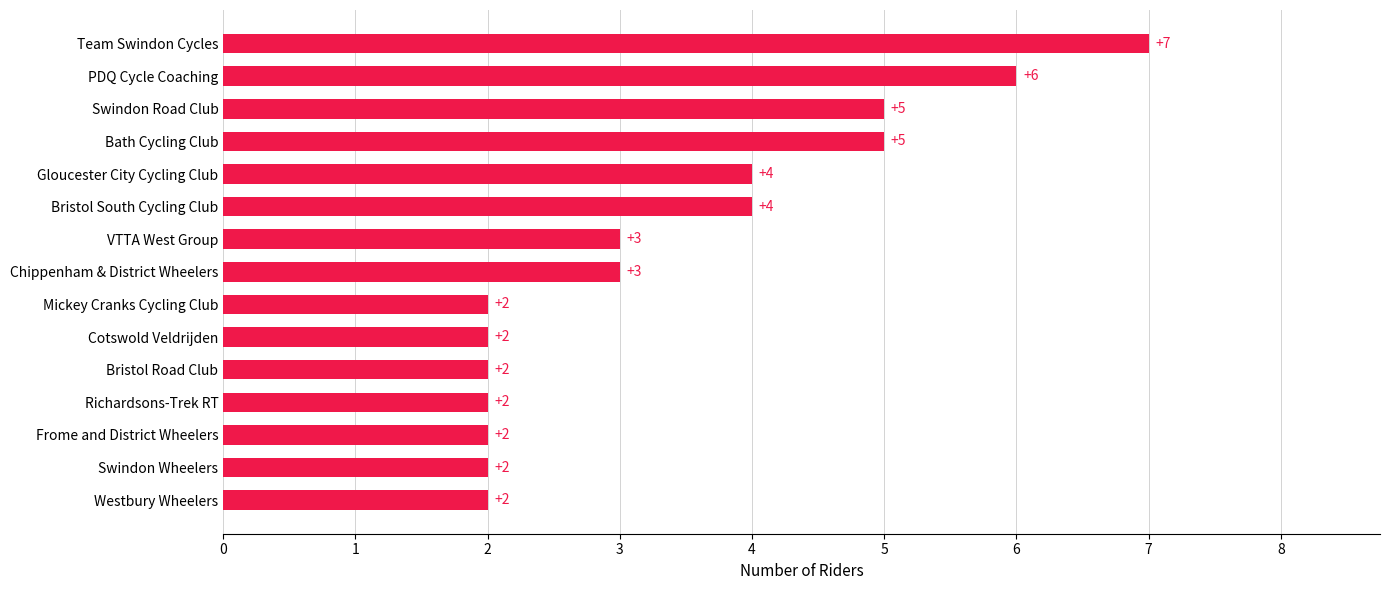

Is it true that the value at Chippenham & District Wheelers is 3?

True